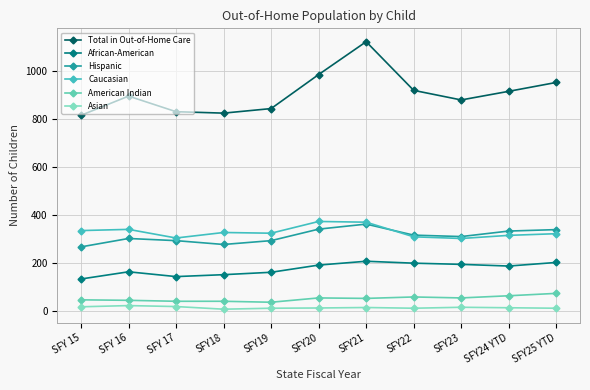

Is it true that Asian equals 15 at SFY21?

True